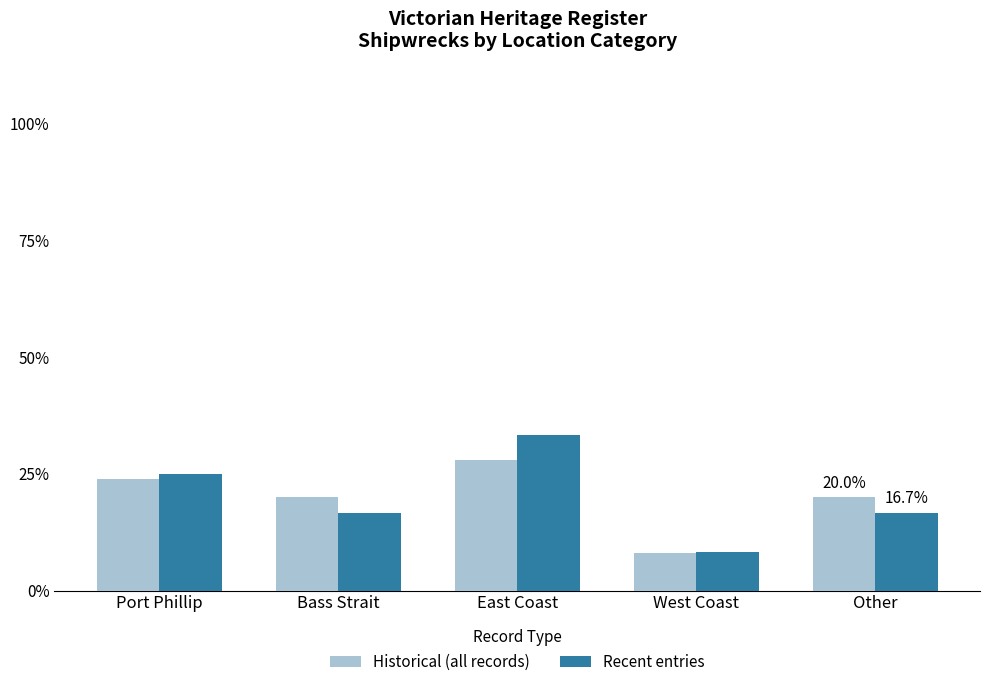

What value does the Recent entries series have at Other?

0.2